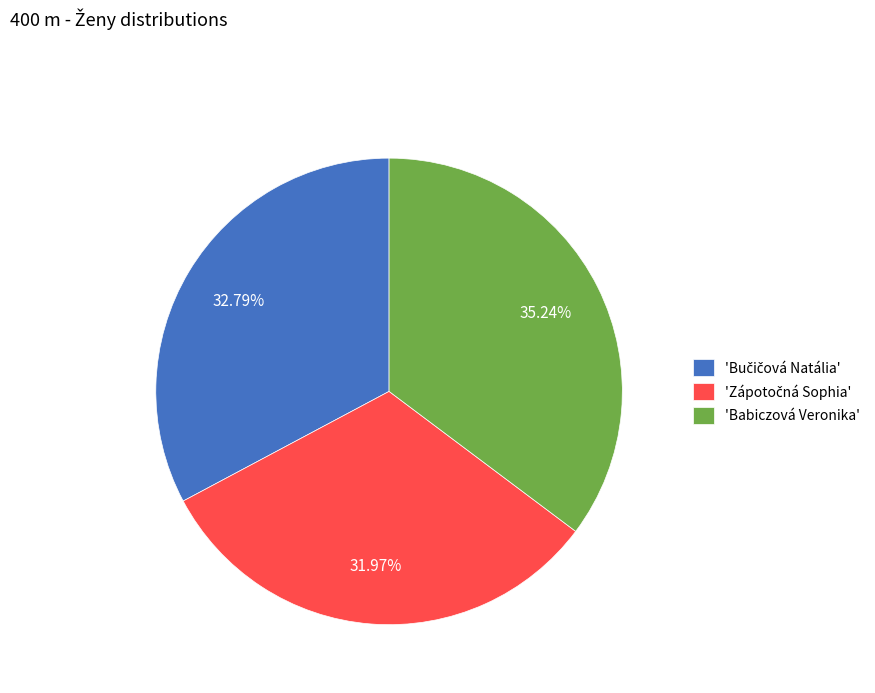

Which category has the biggest portion of the pie?

'Babiczová Veronika'